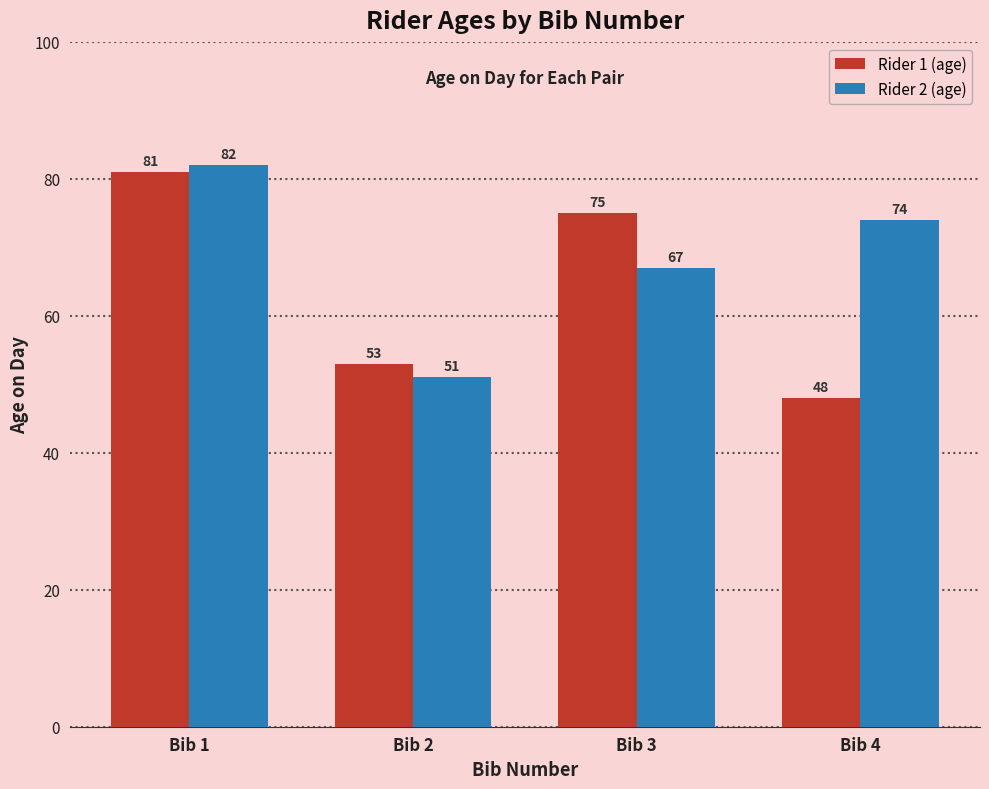

Is it true that Rider 2 (age) equals 118 at Bib 4?

False